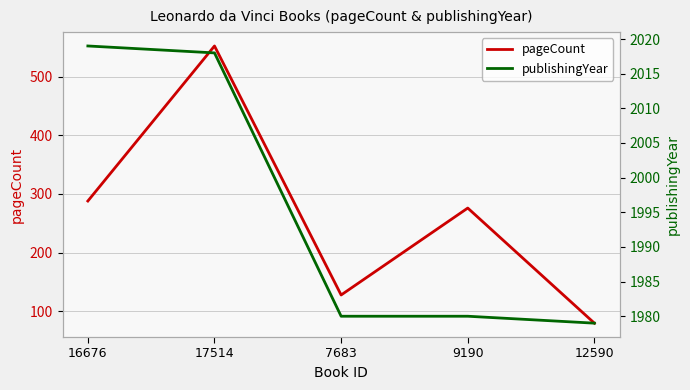

What is the label of the 4th point from the right?

17514